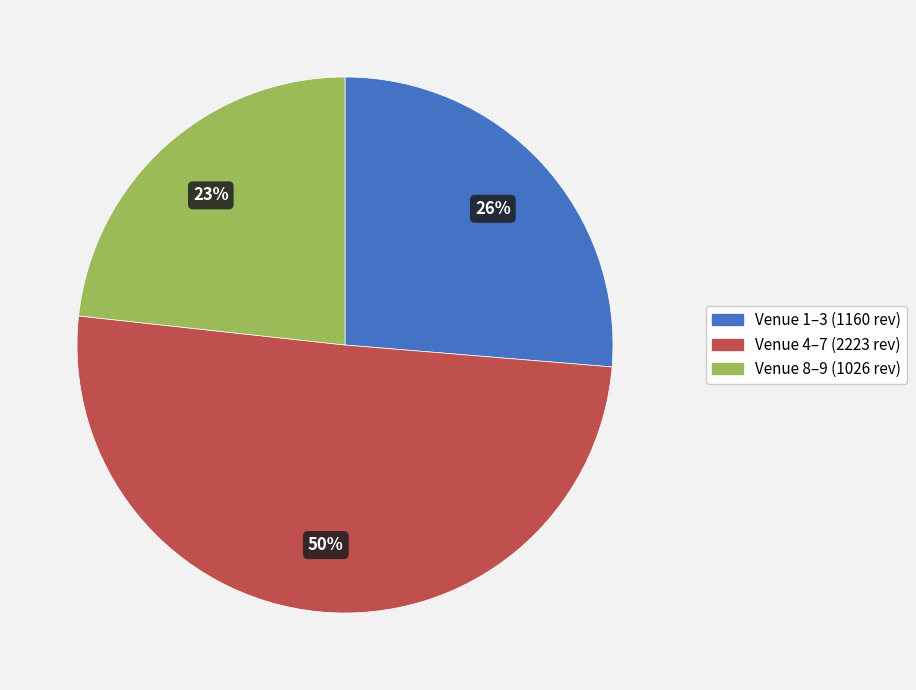

Is there a majority slice in this chart?

Yes